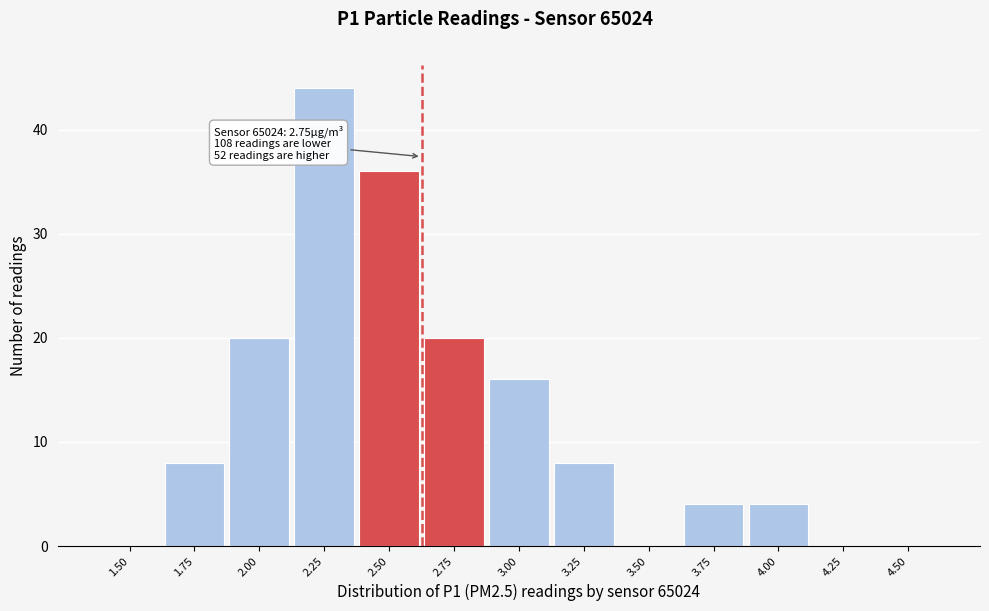

Reading left to right, what are all the values shown in this chart?

1.50=0	1.75=8	2.00=20	2.25=44	2.50=36	2.75=20	3.00=16	3.25=8	3.50=0	3.75=4	4.00=4	4.25=0	4.50=0